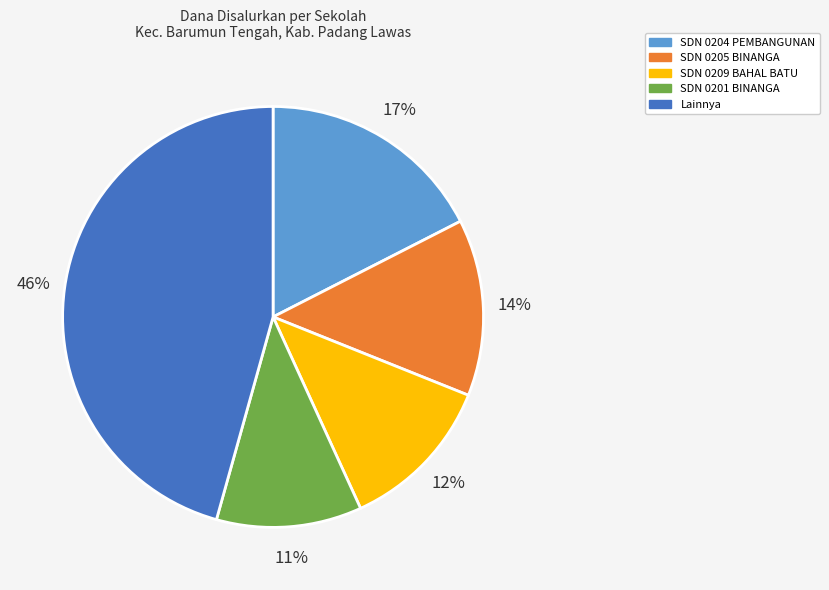

Is the sum of SDN 0201 BINANGA and SDN 0205 BINANGA greater than half?

No